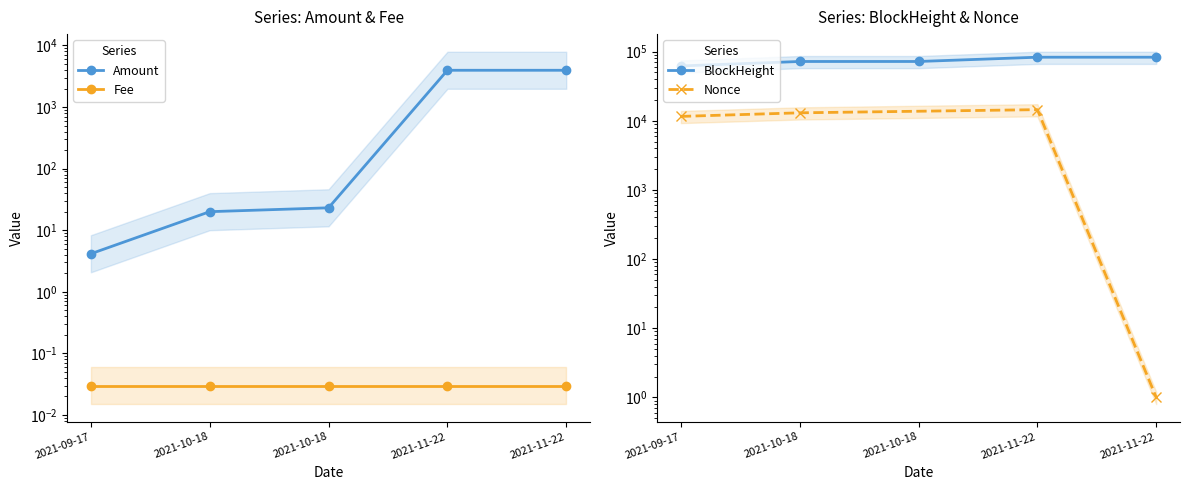

What is the difference between the BlockHeight values at 2021-11-22 and 2021-09-17?

20990.0